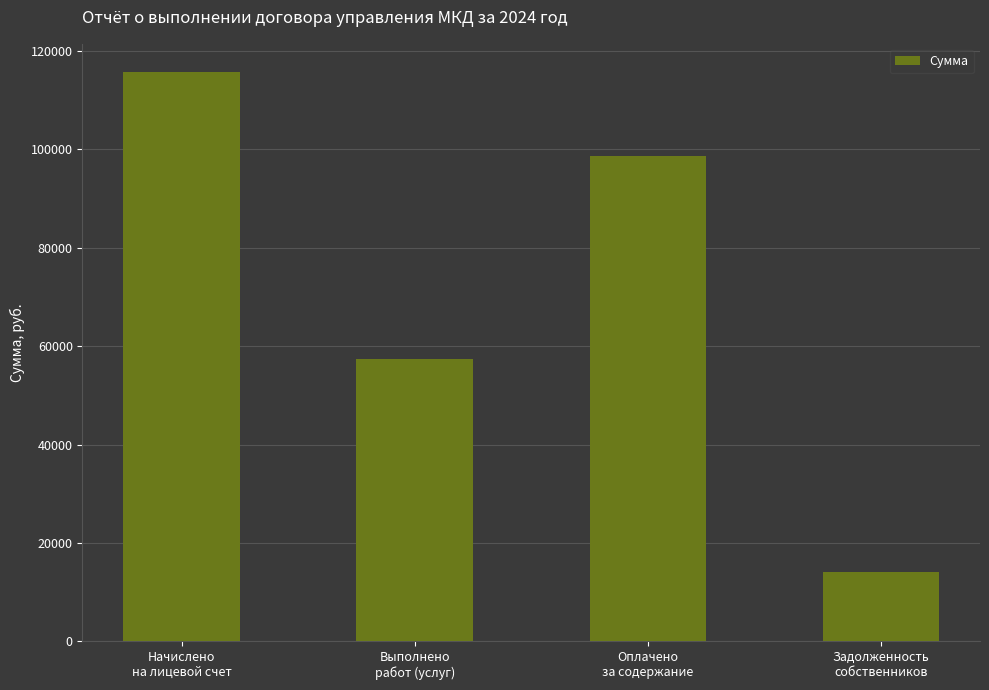

What is the maximum value shown in the chart?

115651.5